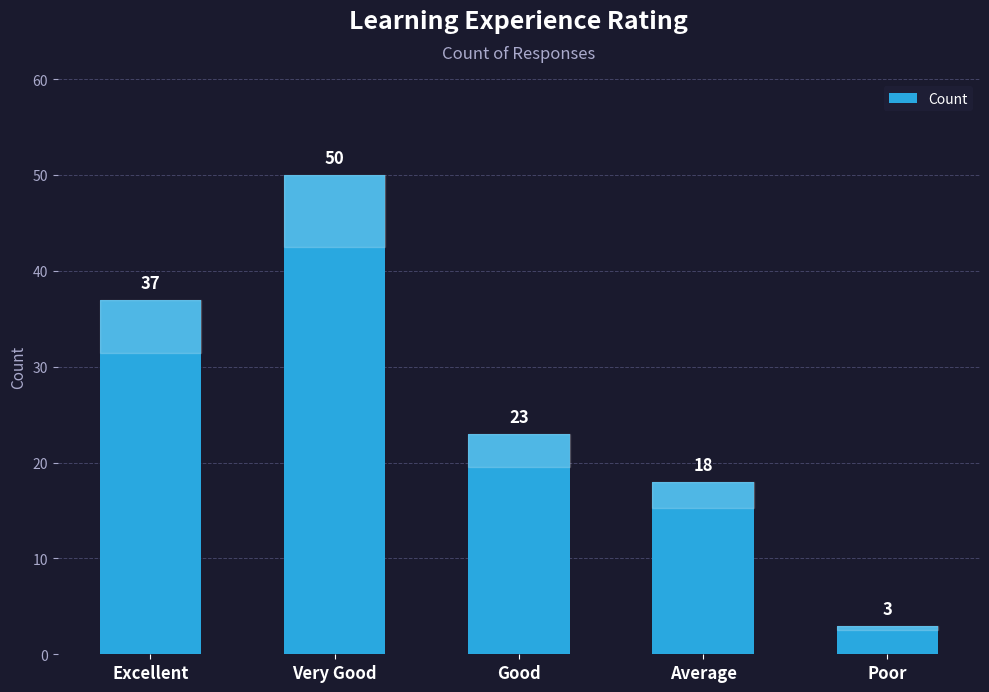

What is the sum of all values?

131